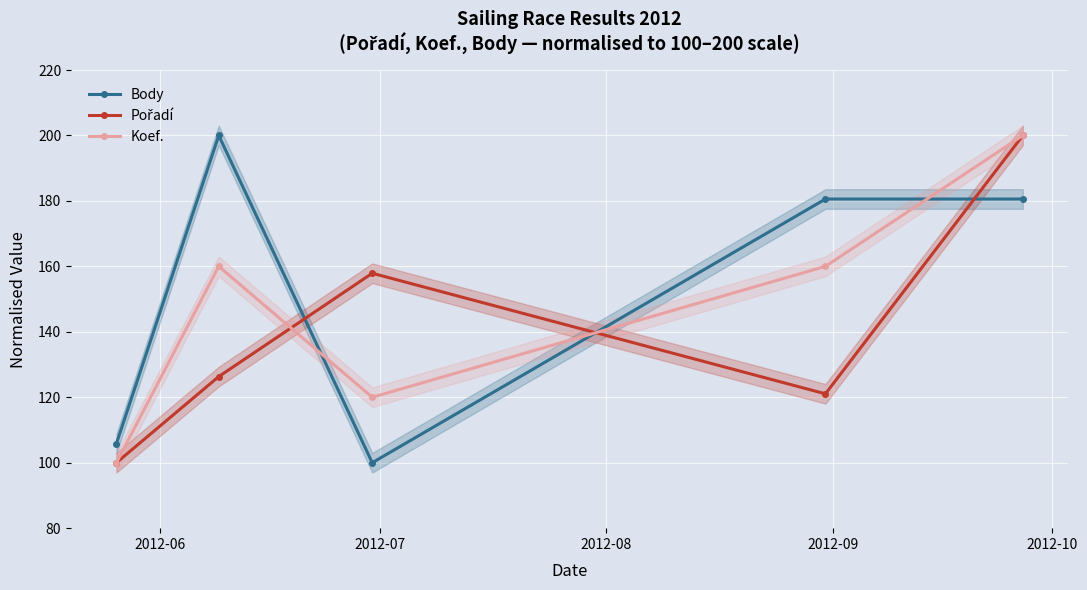

What is the value of the Pořadí point at the 1st from the left?

100.0